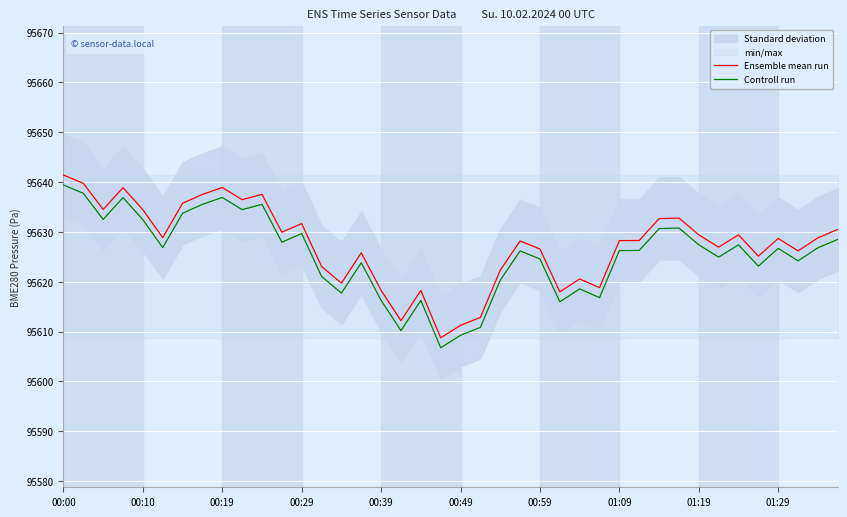

Is it true that Ensemble mean run equals 95629.4 at 01:19?

True